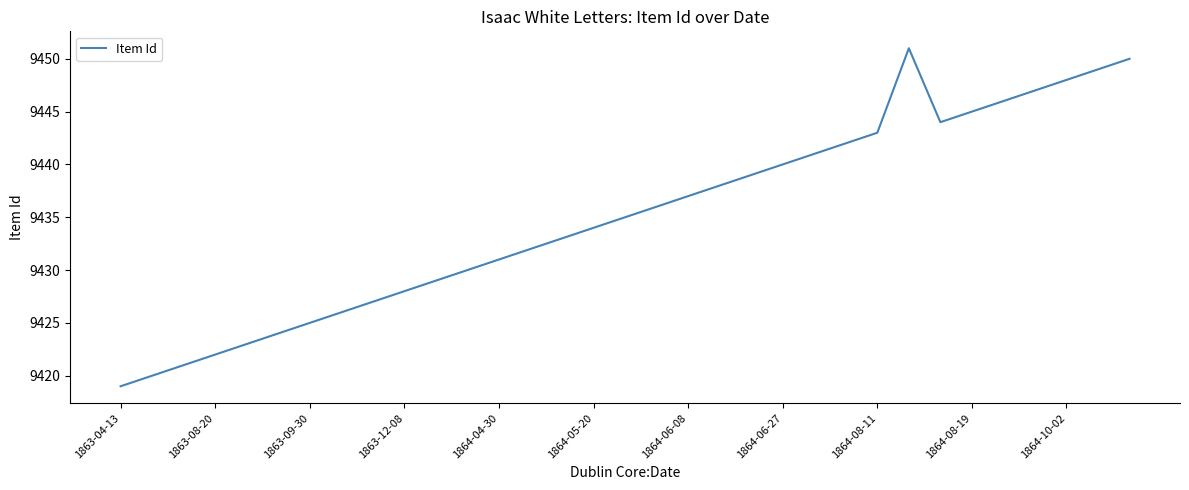

Reading right to left, transcribe all the data shown in this chart.

9450	9449	9448	9447	9446	9445	9444	9451	9443	9442	9441	9440	9439	9438	9437	9436	9435	9434	9433	9432	9431	9430	9429	9428	9427	9426	9425	9424	9423	9422	9421	9420	9419